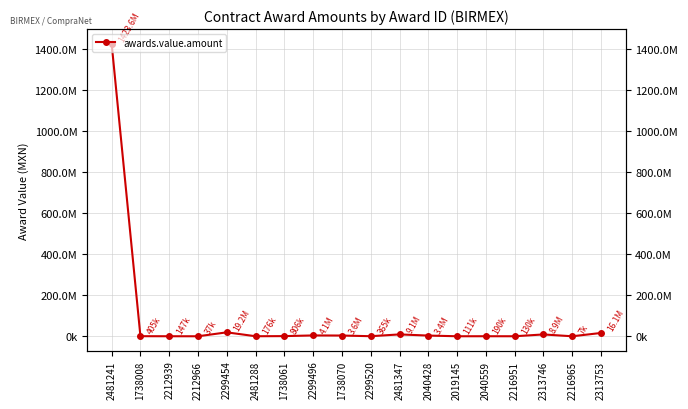

How many points are lower than both their immediate neighbors (excluding endpoints)?

6